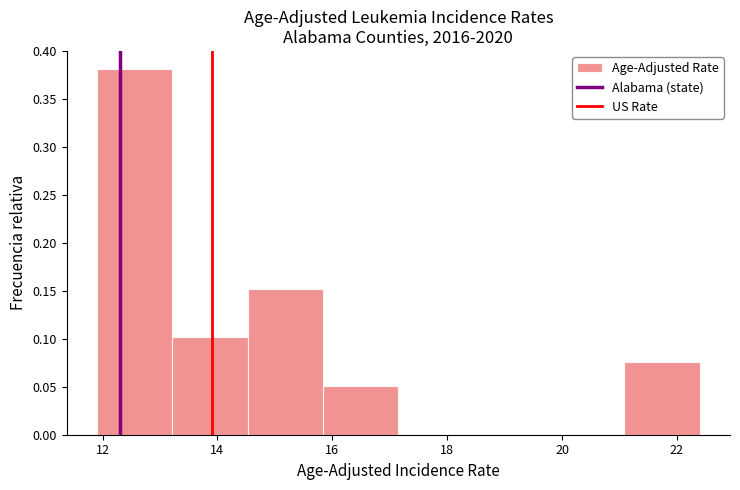

Reading left to right, list every bar in this chart as the range it spans on the x-axis followed by its height. Neither the bar edges nor the heights are printed on the chart, so give them approximately, as read against the axes.

12.0 to 13.2: 0.380
13.2 to 14.6: 0.100
14.6 to 15.8: 0.150
15.8 to 17.2: 0.050
17.2 to 18.4: 0
18.4 to 19.8: 0
19.8 to 21.0: 0
21.0 to 22.4: 0.075